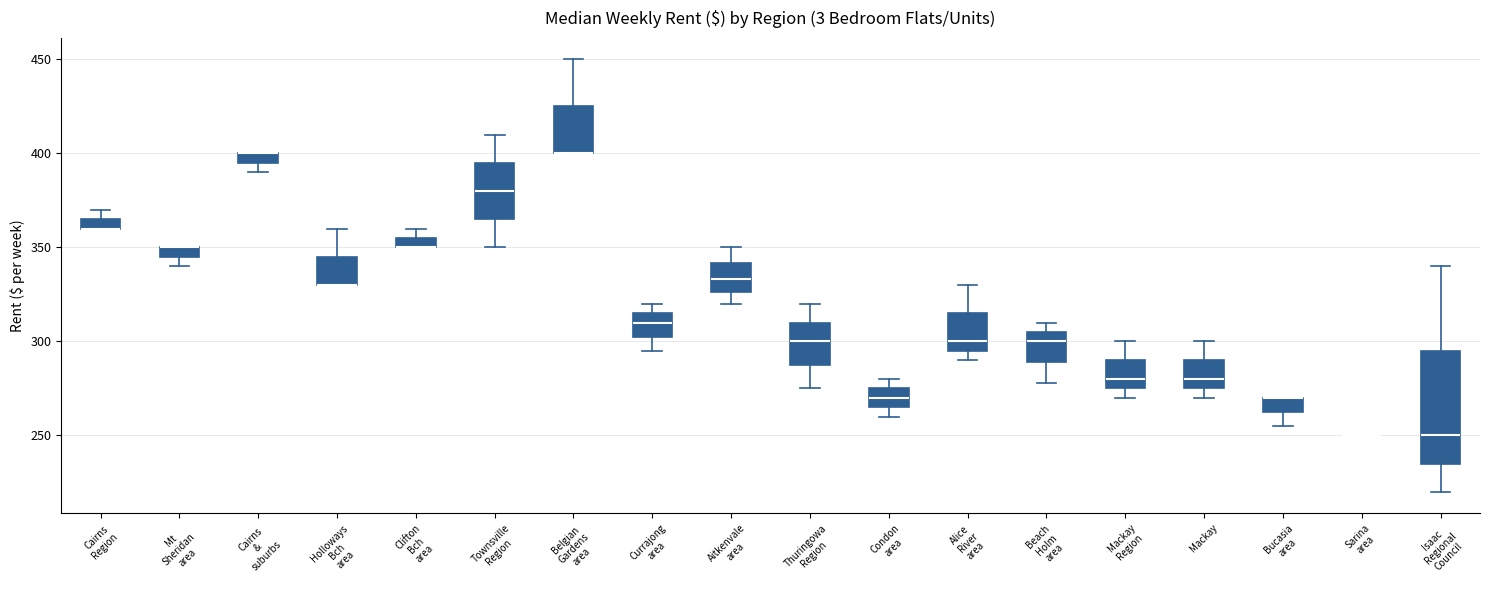

Where is the lower edge of the box for Clifton Bch area on the y-axis? The values are not printed on the chart, so give them approximately, as read against the axis.

350